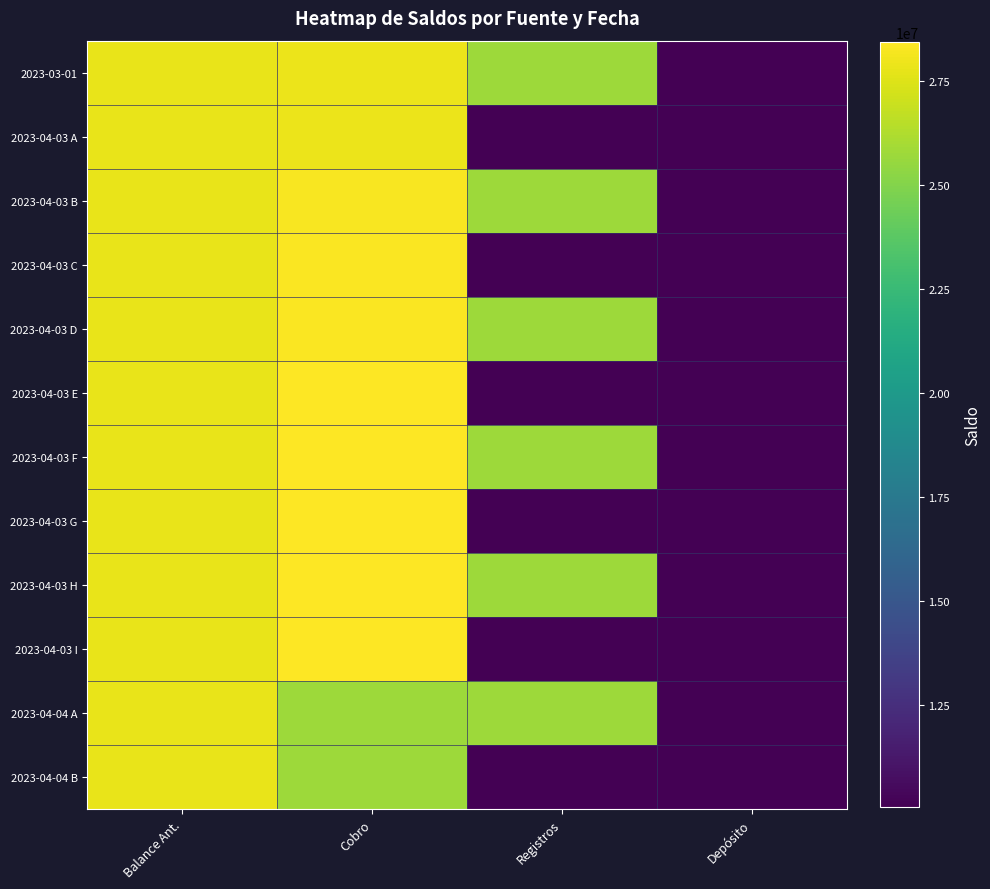

At Registros, list the series in order from largest to smallest.

2023-03-01, 2023-04-03 B, 2023-04-03 D, 2023-04-03 F, 2023-04-03 H, 2023-04-04 A, 2023-04-03 A, 2023-04-03 C, 2023-04-03 E, 2023-04-03 G, 2023-04-03 I, 2023-04-04 B